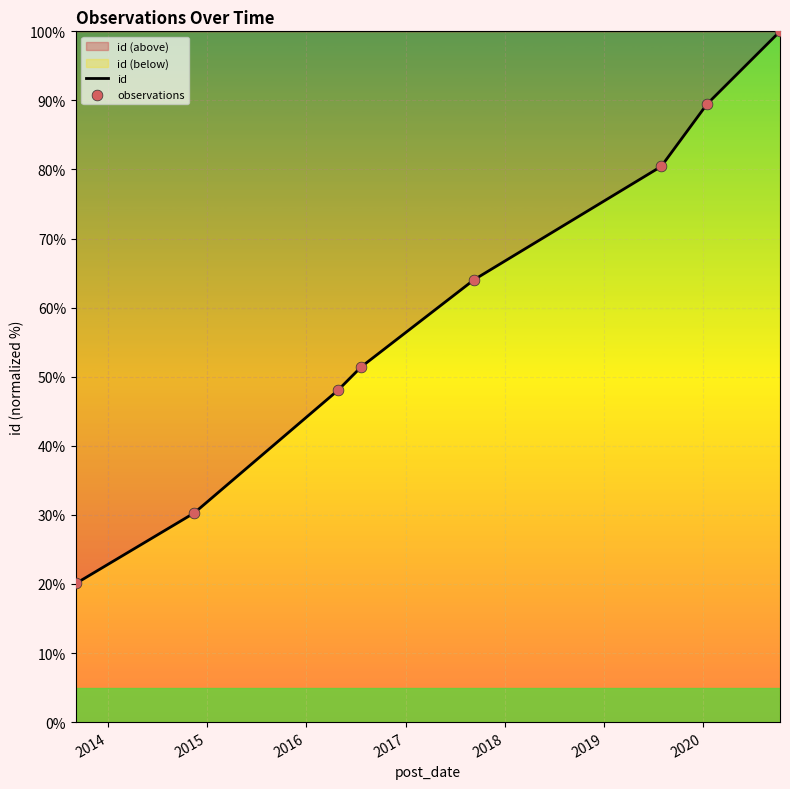

What is the change in value from 2014-11-15 to 2020-10-10?

+69.7